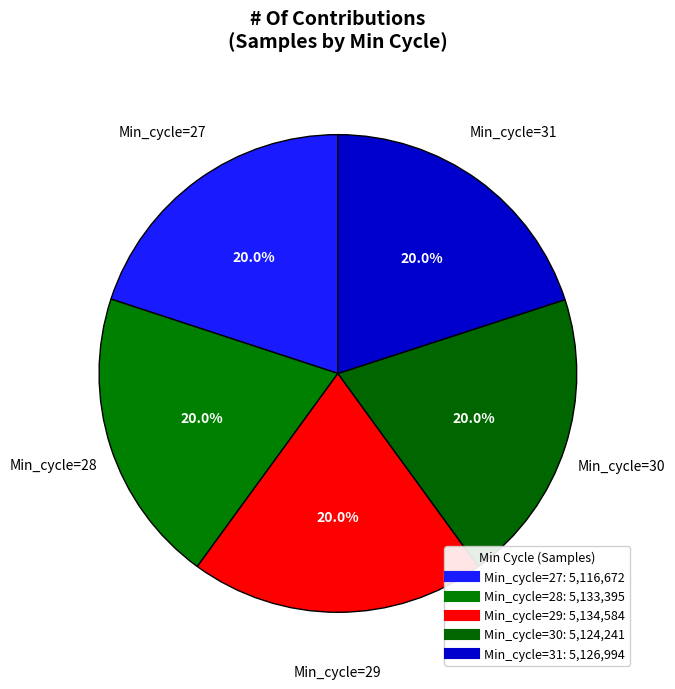

Count the number of slices in the pie.

5